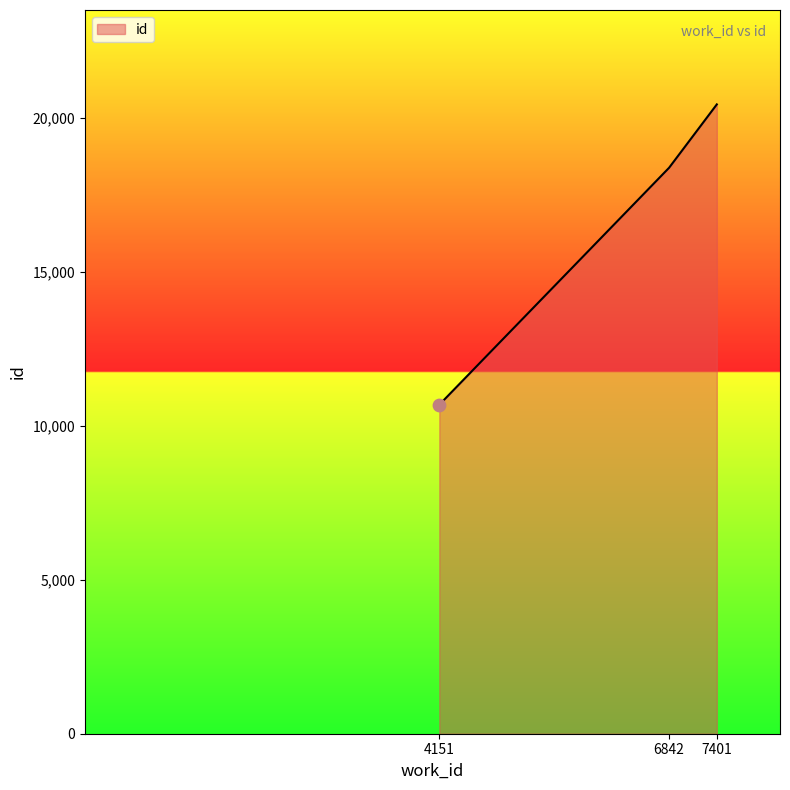

Approximately how many times larger is the value at 7401 compared to 4151?

1.9